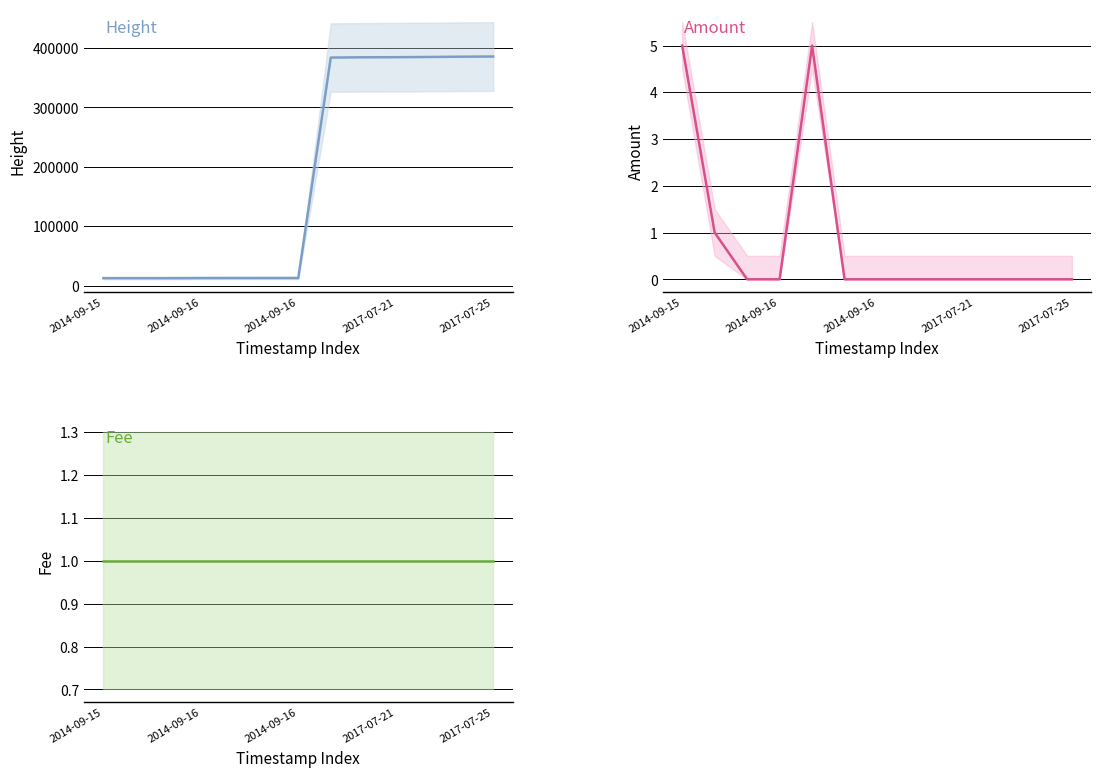

Reading right to left, what are all the values shown in this chart?

Height: 385444	385166	384683	384299	384150	383668	12891	12883	12882	12825	12644	12641	12620
Amount: 0	0	0	0	0	0	0	0	5	0	0	1	5
Fee: 1	1	1	1	1	1	1	1	1	1	1	1	1